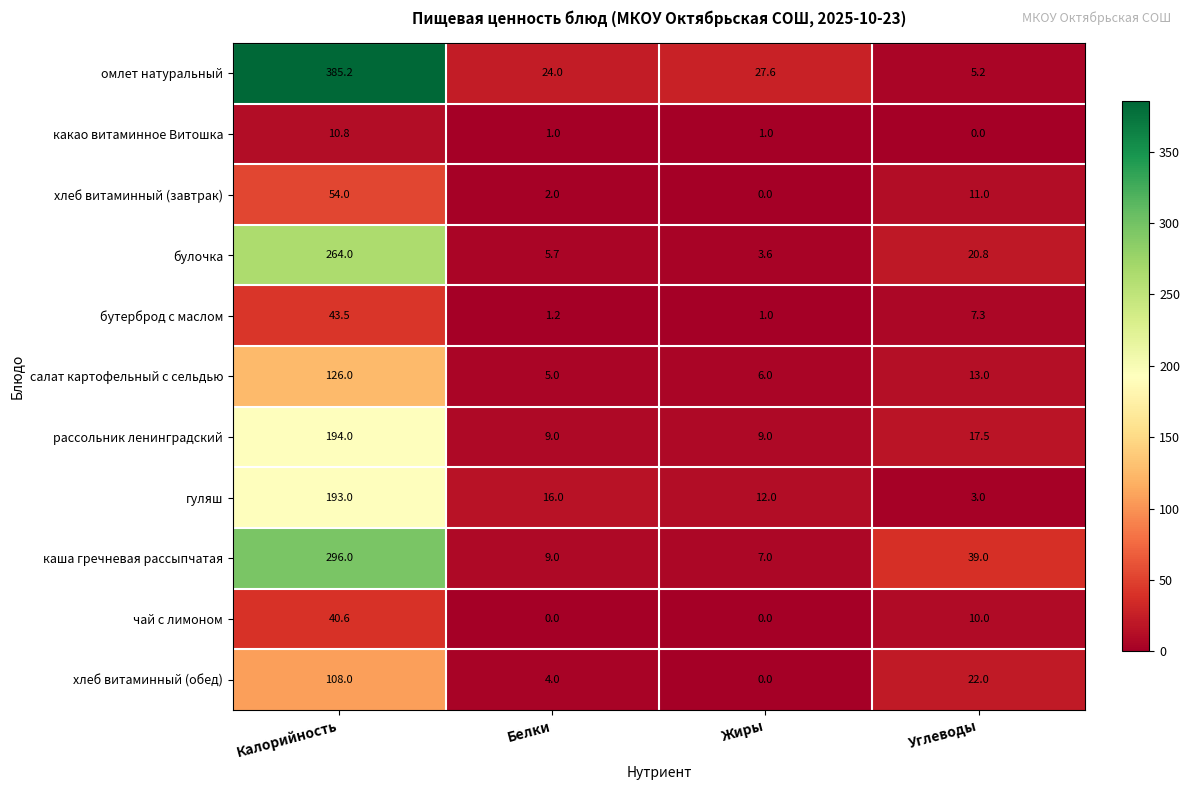

True or false: какао витаминное Витошка has a value of 10.8 at Калорийность.

True